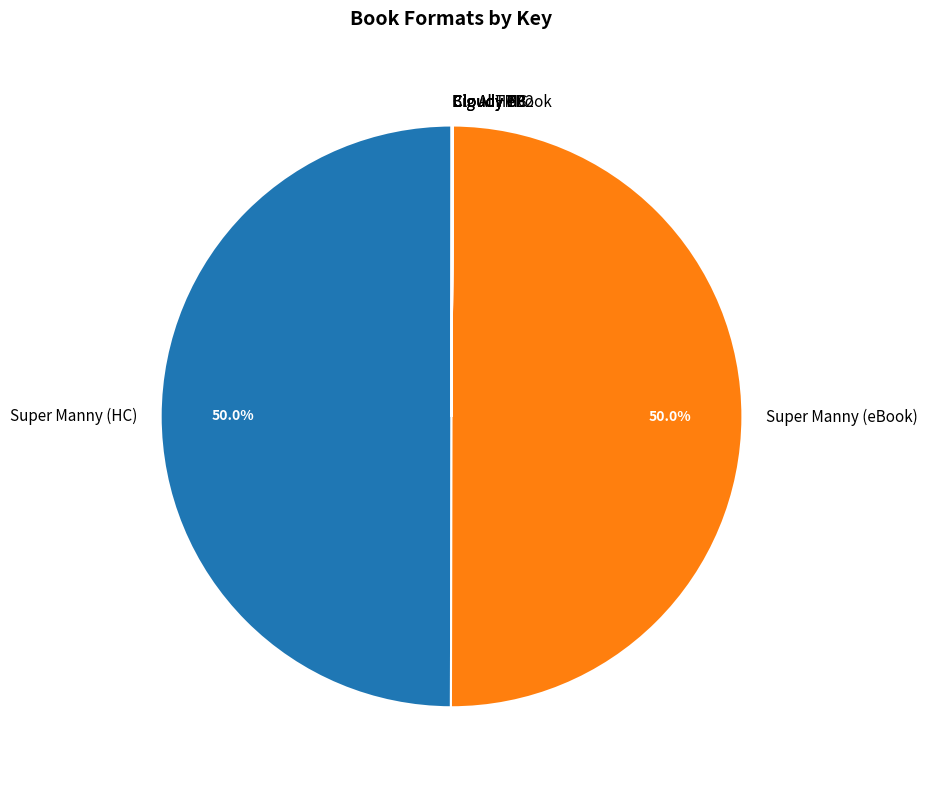

How many slices are in this pie chart?

9